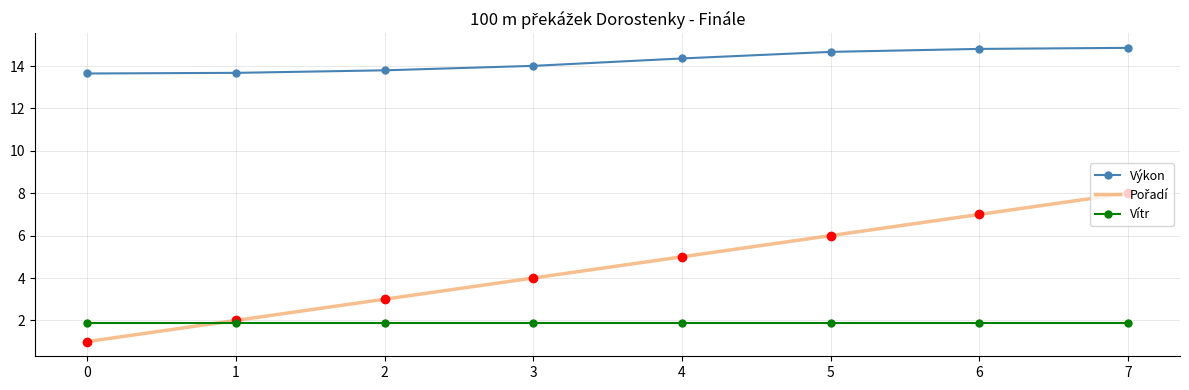

Count the number of categories in the chart.

8